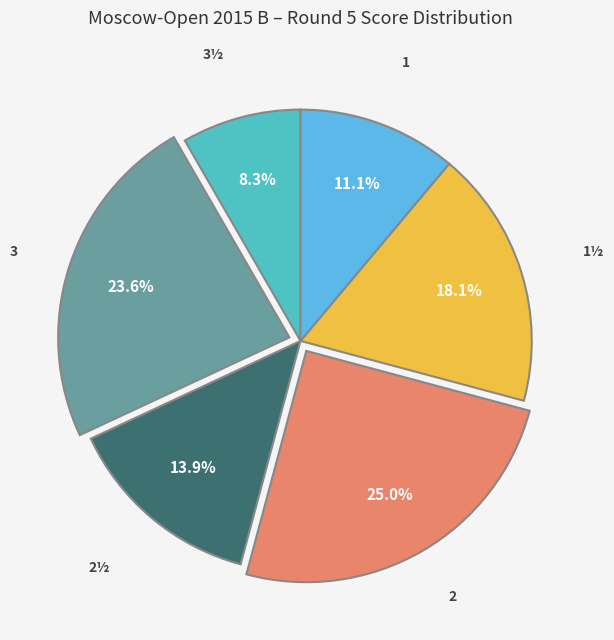

How many segments does this pie chart have?

6